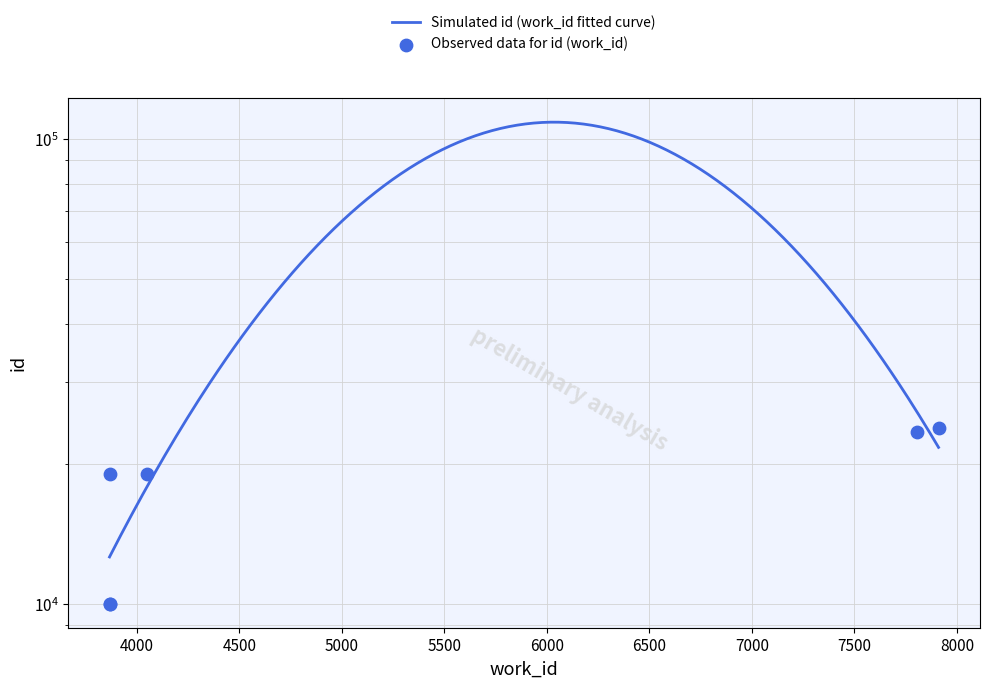

Which has a higher value, 3866 or 3866?

3866